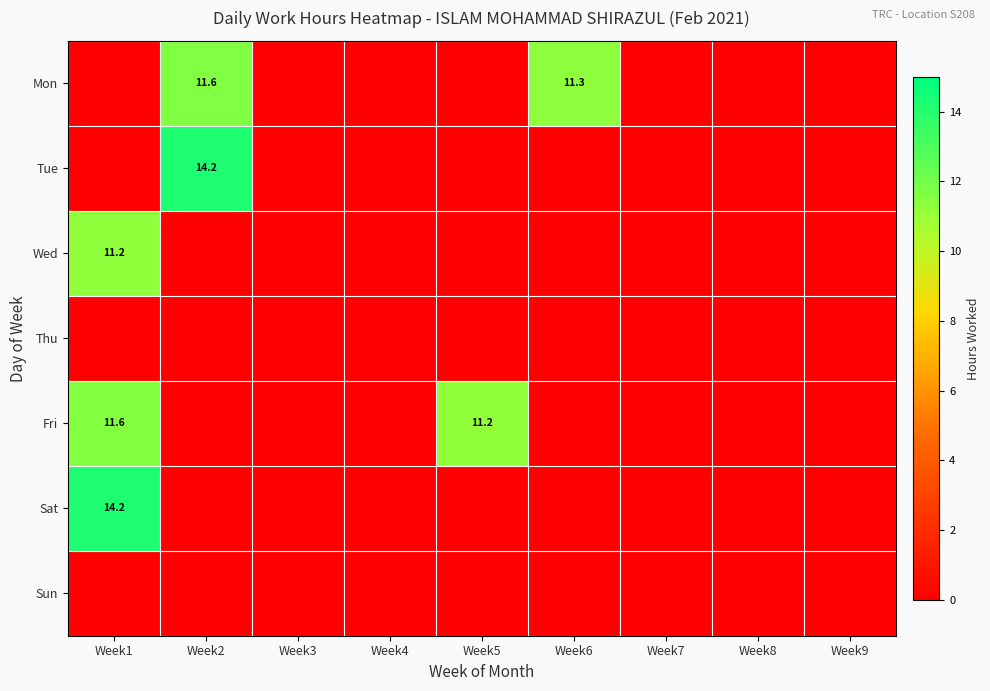

What is the total value across all series at Week1?

37.0